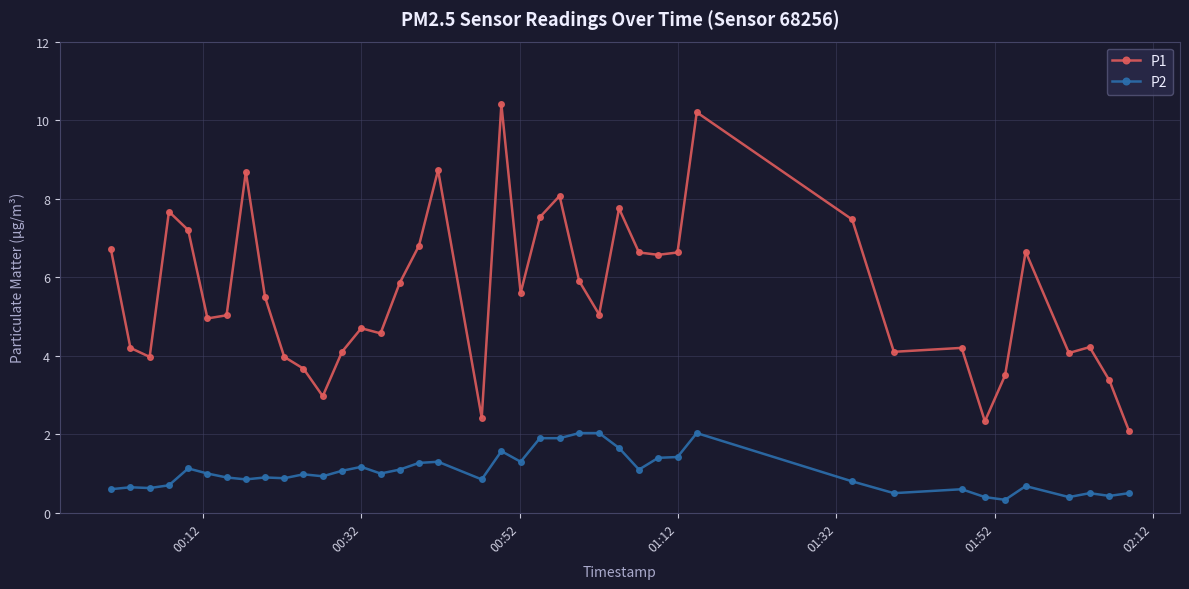

What is the minimum value for P1?

2.1